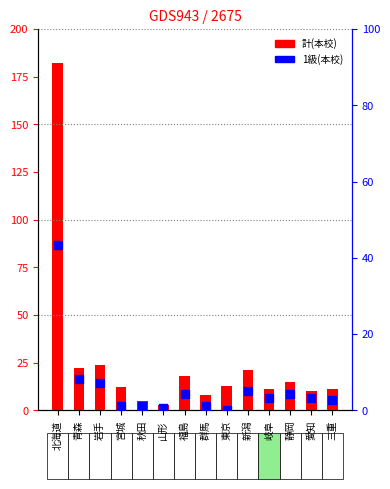

At which category is the sum across all series the highest?

北海道